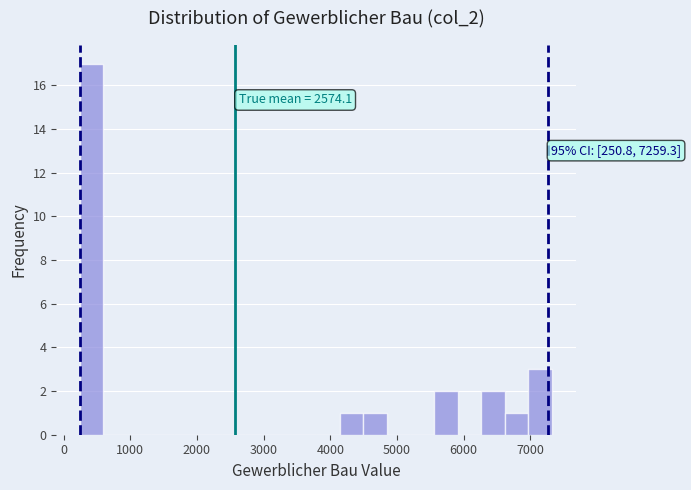

Read against the x-axis, roughly where is the centre of the tallest bar?

400